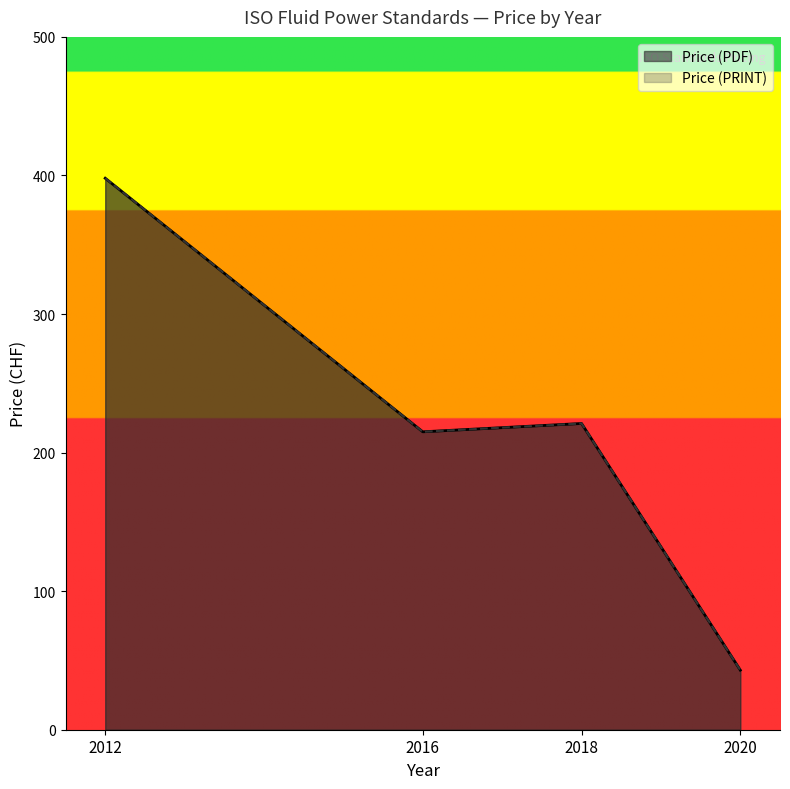

The value of Price (PDF) at 2016 is 332. True or false?

False